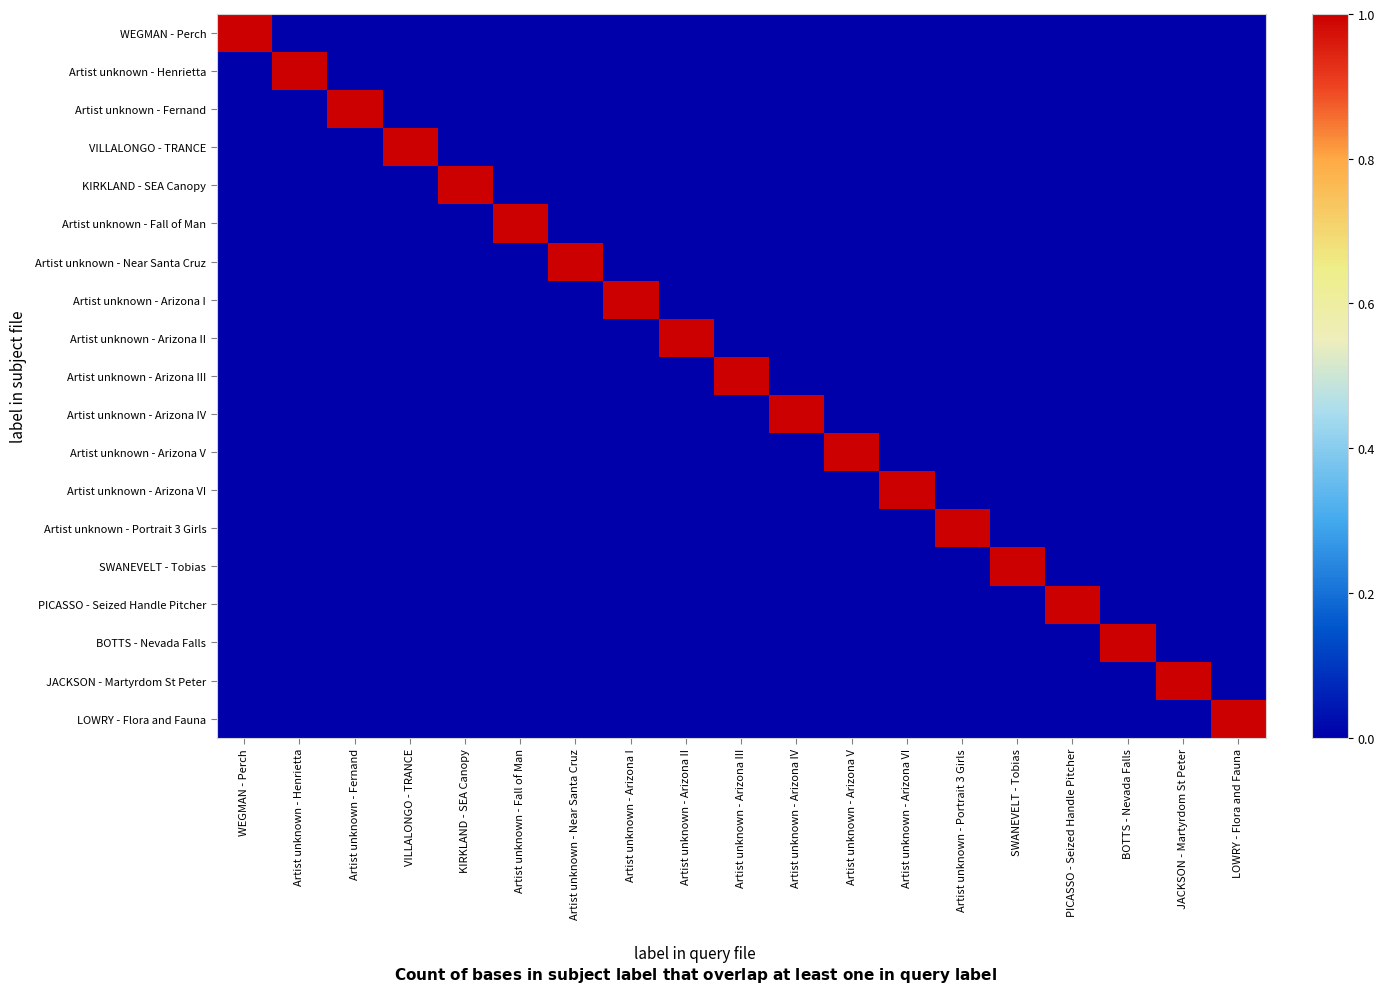

Between VILLALONGO - TRANCE and BOTTS - Nevada Falls, which is larger?

VILLALONGO - TRANCE